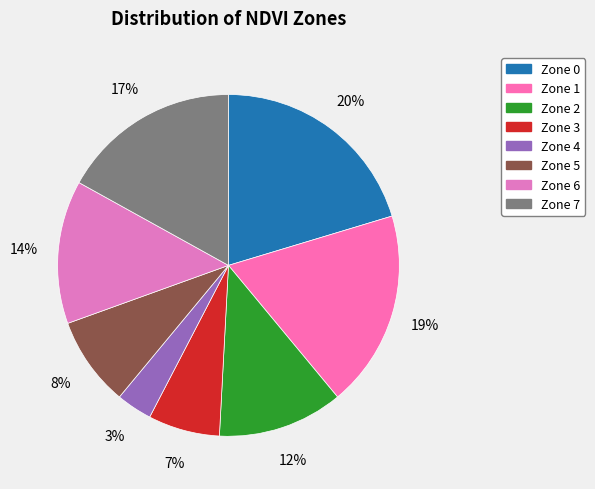

Rank the categories by value from highest to lowest.

Zone 0, Zone 1, Zone 7, Zone 6, Zone 2, Zone 5, Zone 3, Zone 4